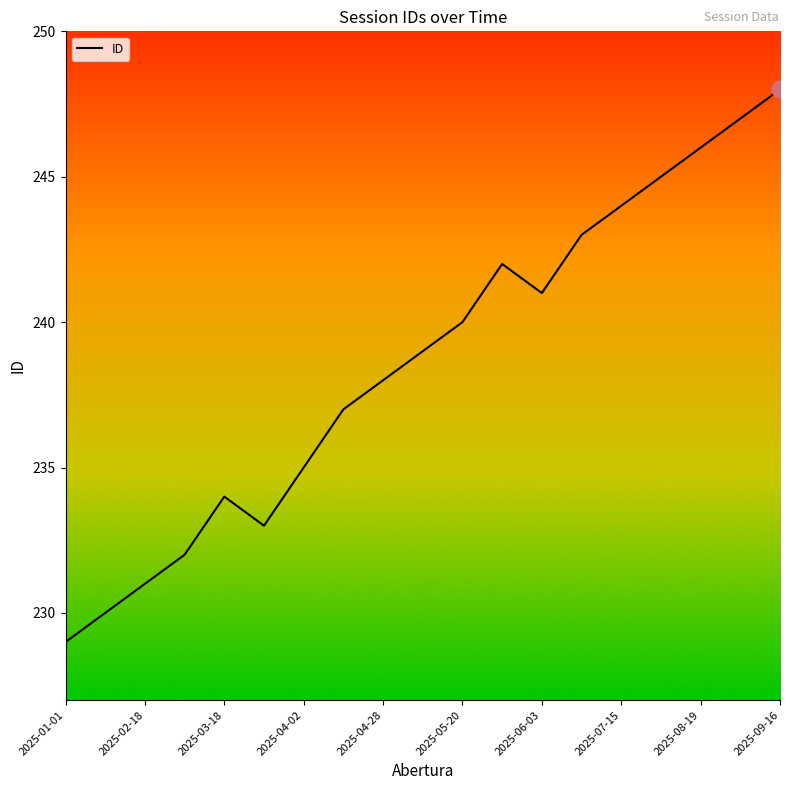

What is the greatest value displayed?

248